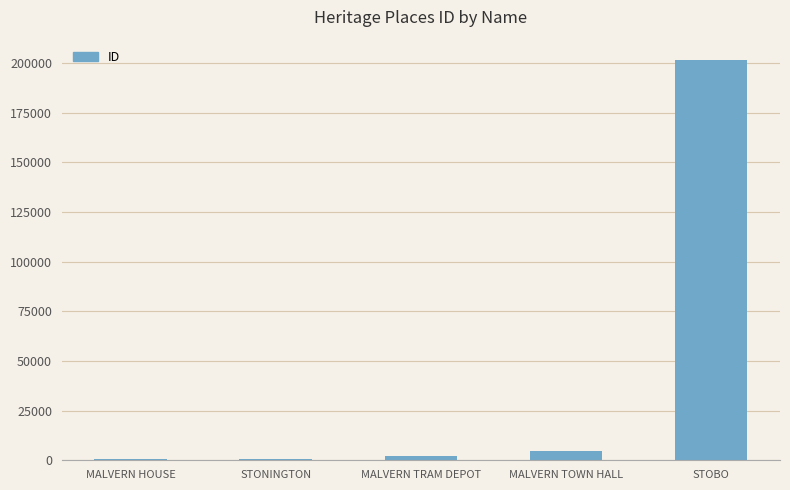

The value at STOBO is 201668. True or false?

True